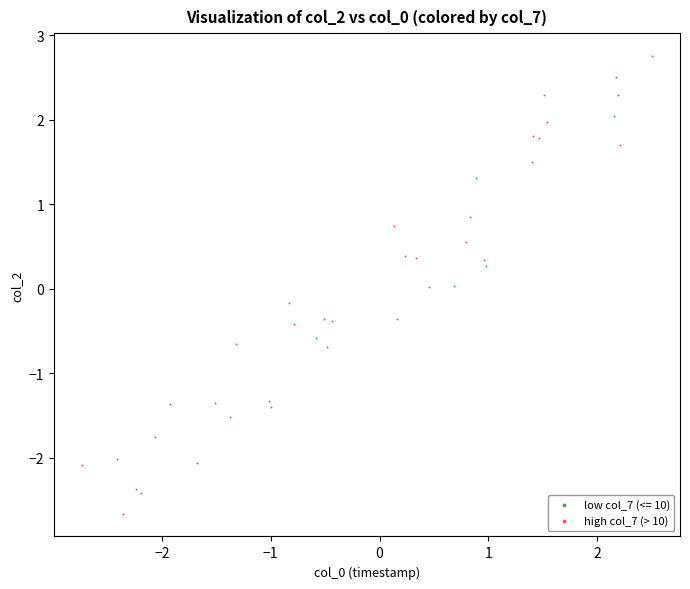

Which series contains the highest Y value?

low col_7 (<= 10)